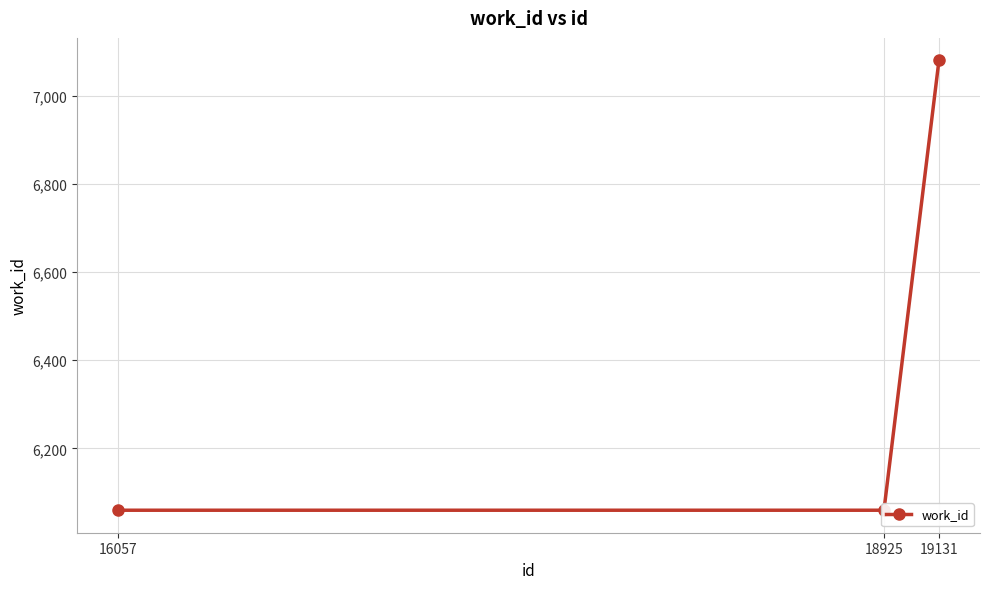

What is the value of the 2nd point from the left?

6060